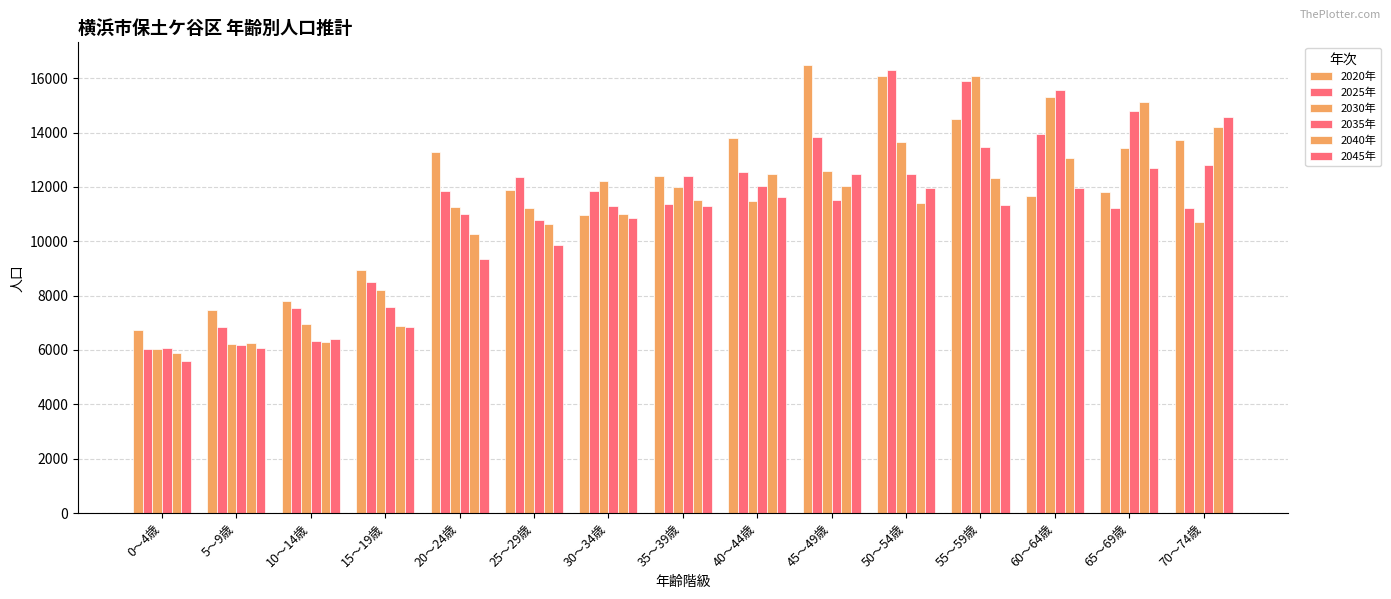

What is the value of the 2035年 bar at the 15th from the left?

12800